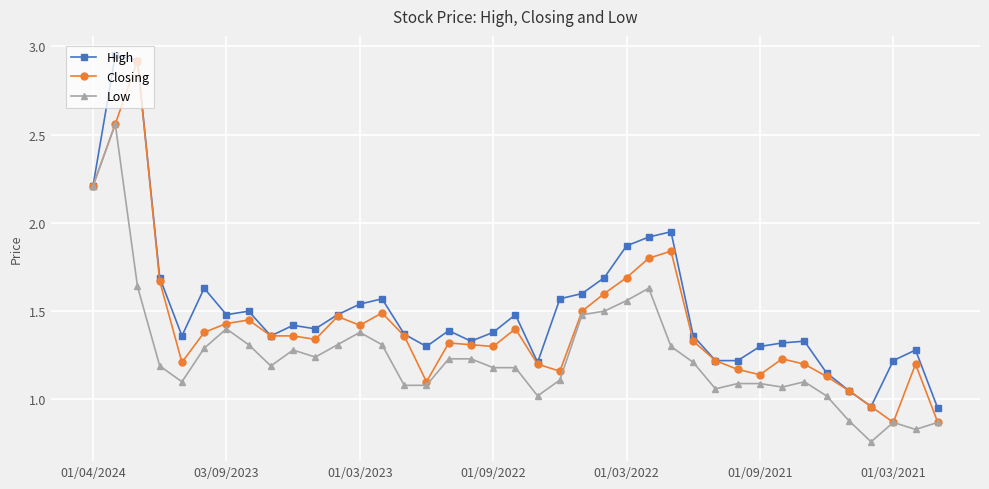

List the series in order of their overall mean, lowest first.

Low, Closing, High